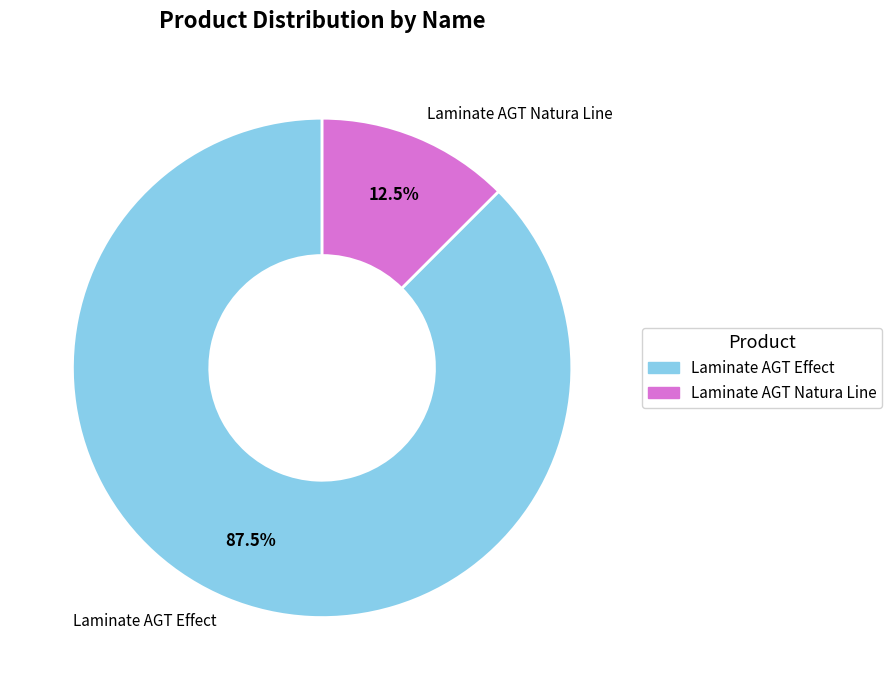

Approximately how many times larger is the value at Laminate AGT Effect compared to Laminate AGT Natura Line?

7.0